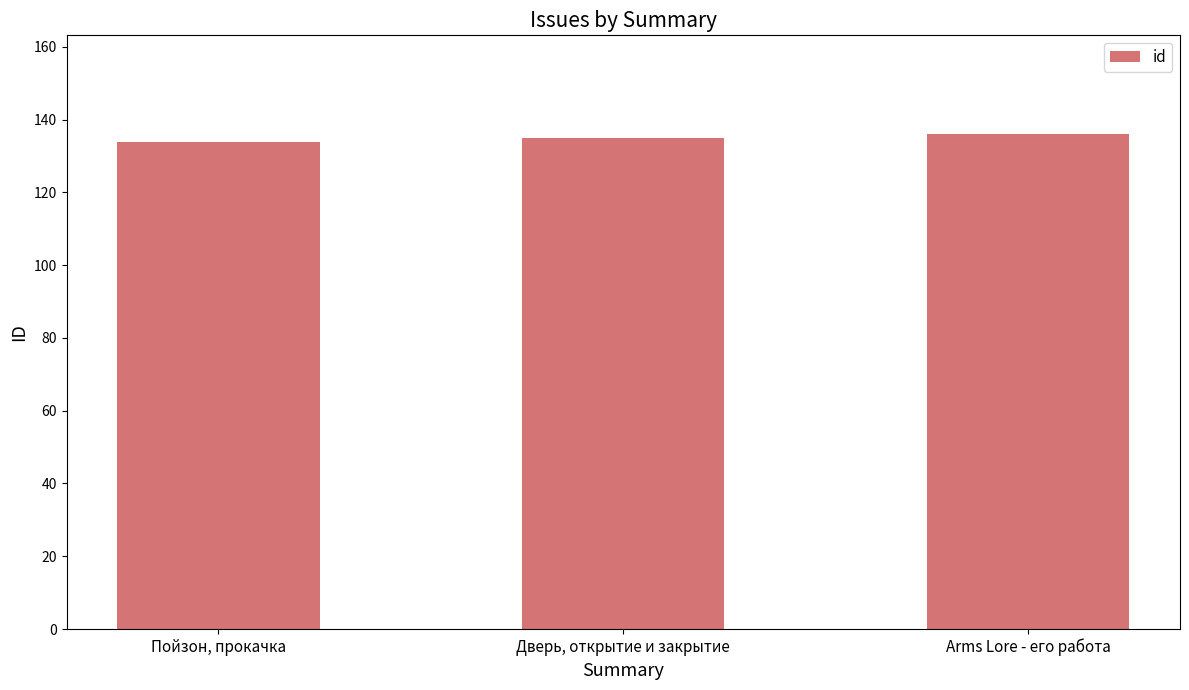

Rank the categories by value from lowest to highest.

Пойзон, прокачка, Дверь, открытие и закрытие, Arms Lore - его работа